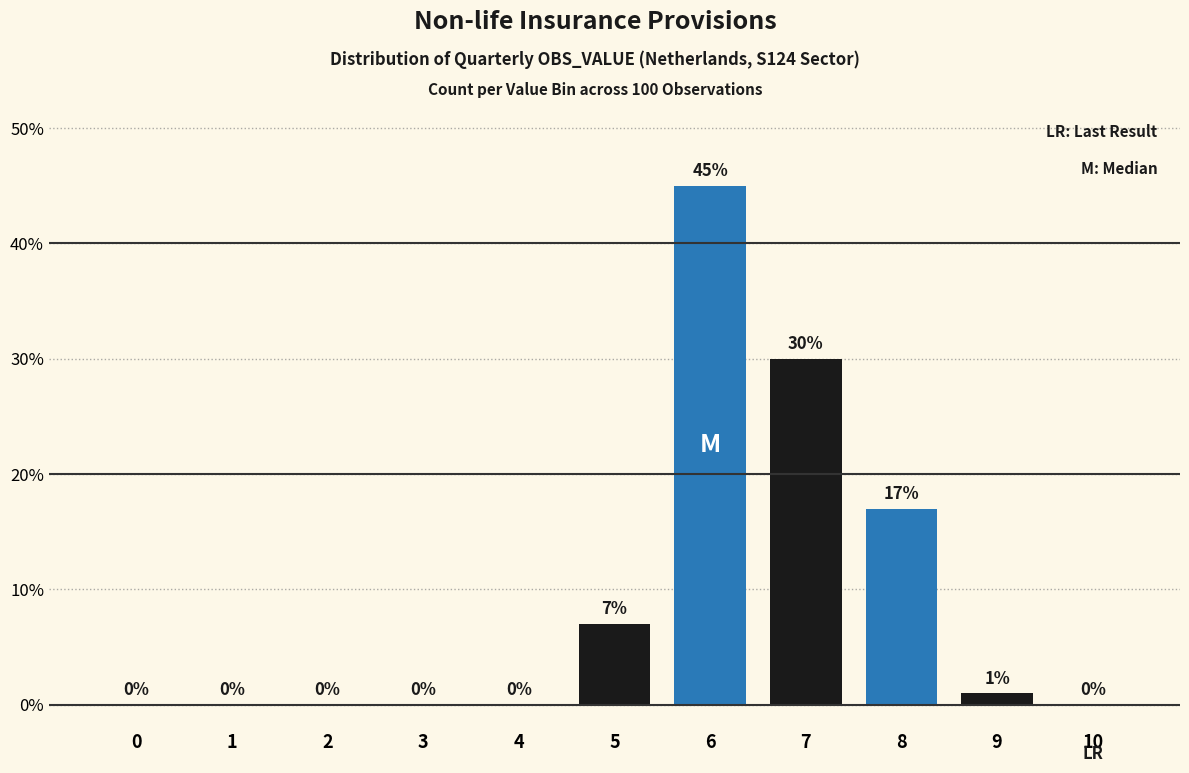

Reading left to right, transcribe all the data shown in this chart.

0=0	1=0	2=0	3=0	4=0	5=7	6=45	7=30	8=17	9=1	10=0